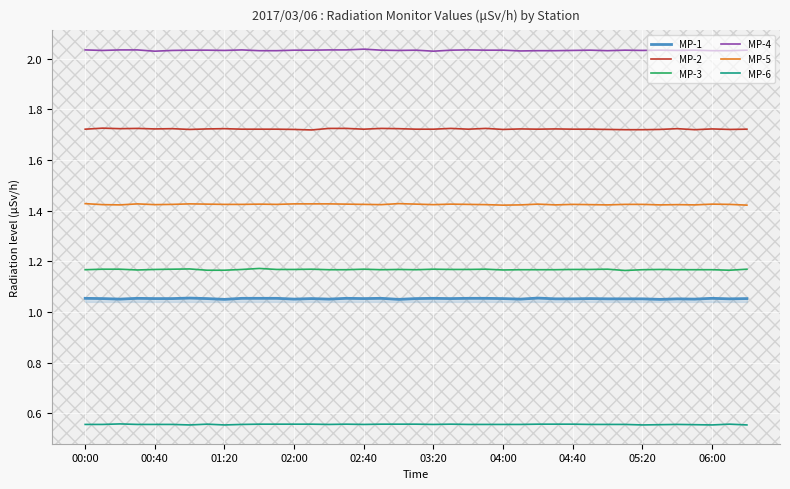

Is this an area chart (filled region under the line)?

No